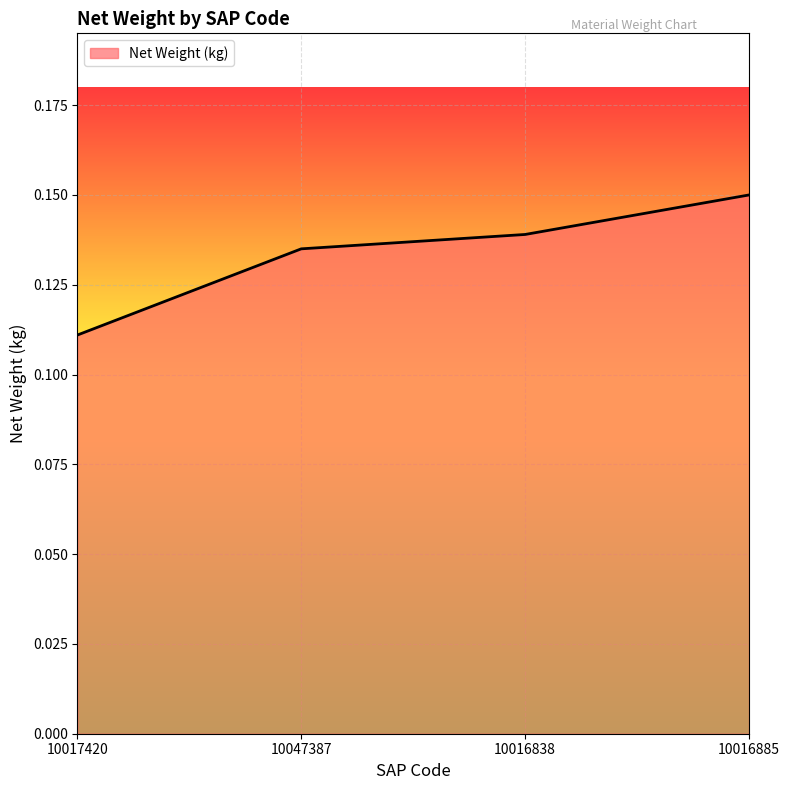

Which label corresponds to the smallest value in the chart?

10017420